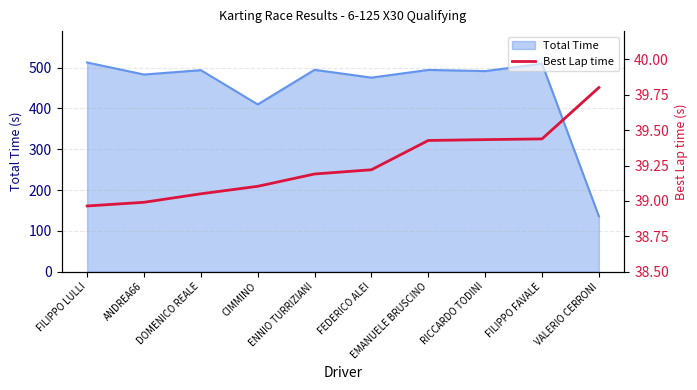

The chart shows a value of 61.3 at FILIPPO FAVALE. True or false?

False